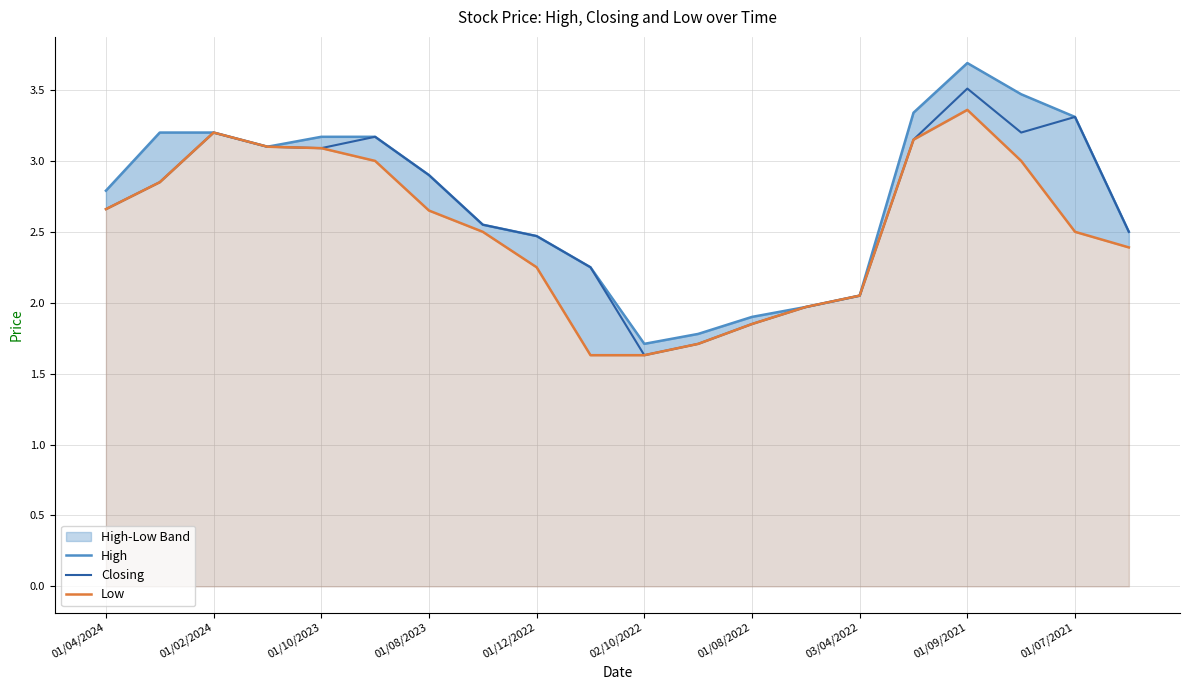

What is the total value across all series at 11?

5.2